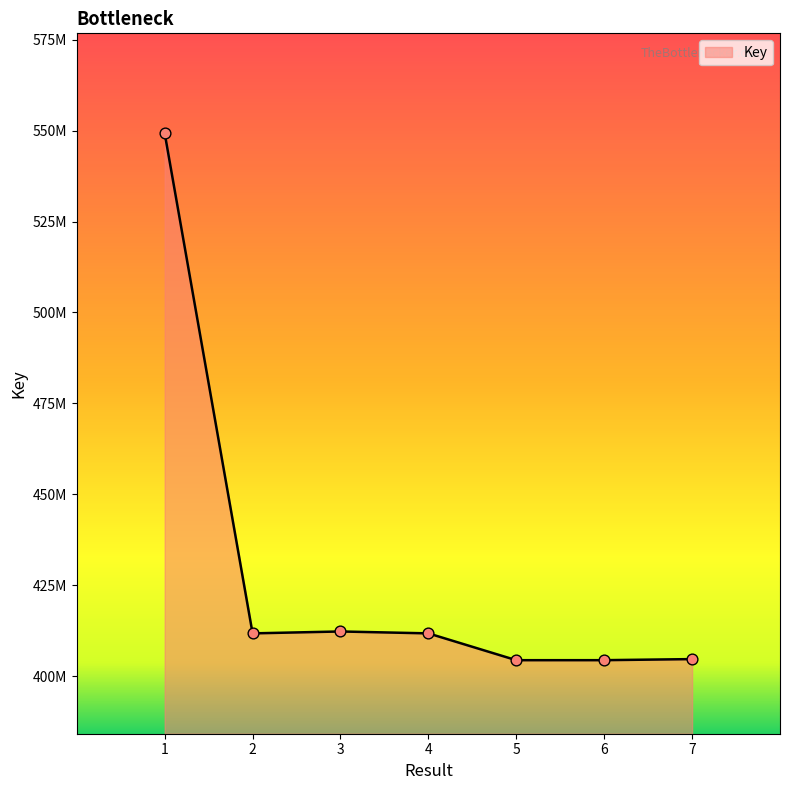

What is the ratio of the value at 6 to the value at 1?

0.7